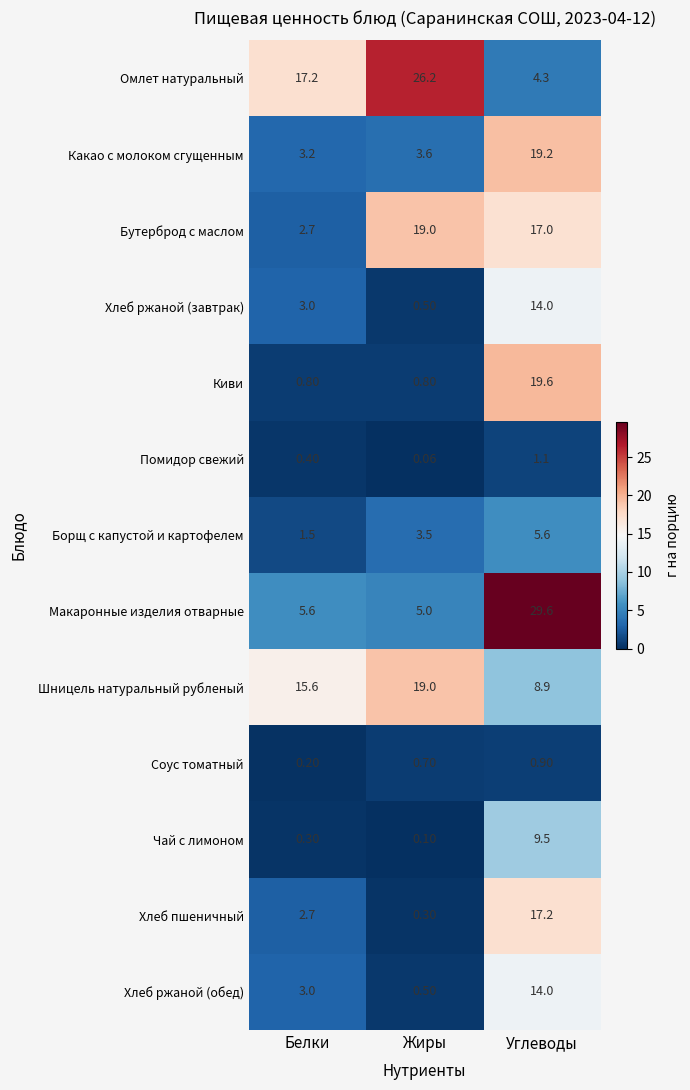

Which series has the widest spread of values?

Макаронные изделия отварные